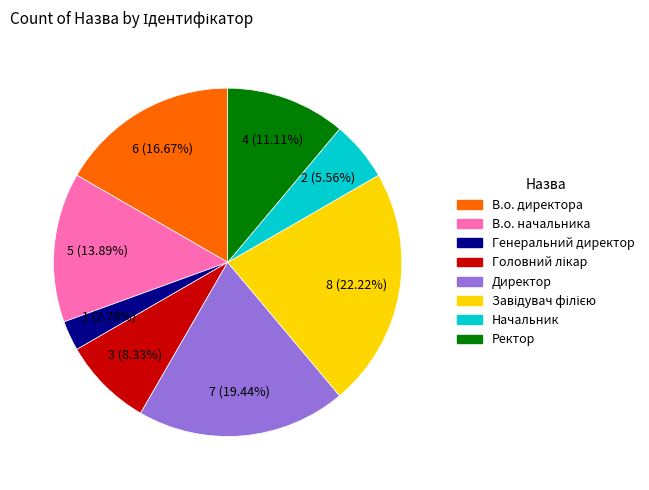

Combined, do Начальник and В.о. начальника account for over 50%?

No